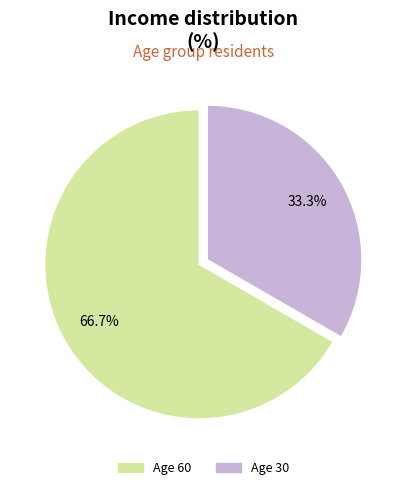

Is there any slice that represents more than half of the pie?

Yes